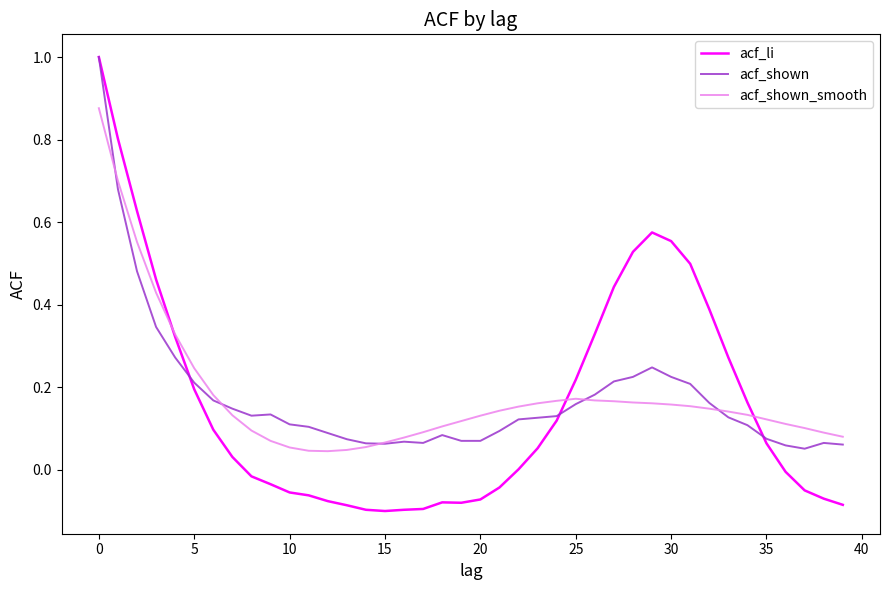

What is the highest value of the acf_li series?

1.0